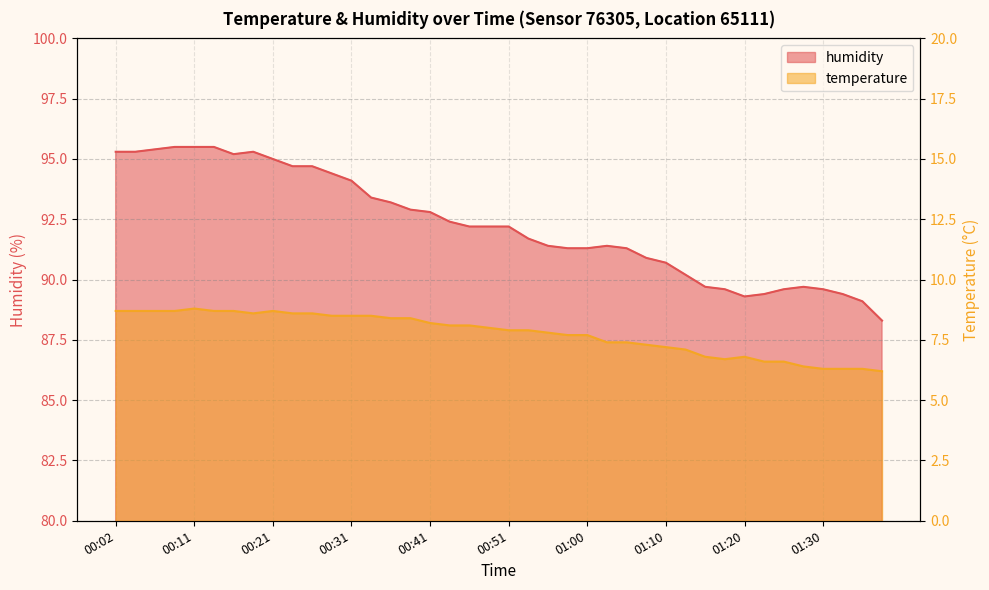

At which category does temperature reach its first local valley?

00:19